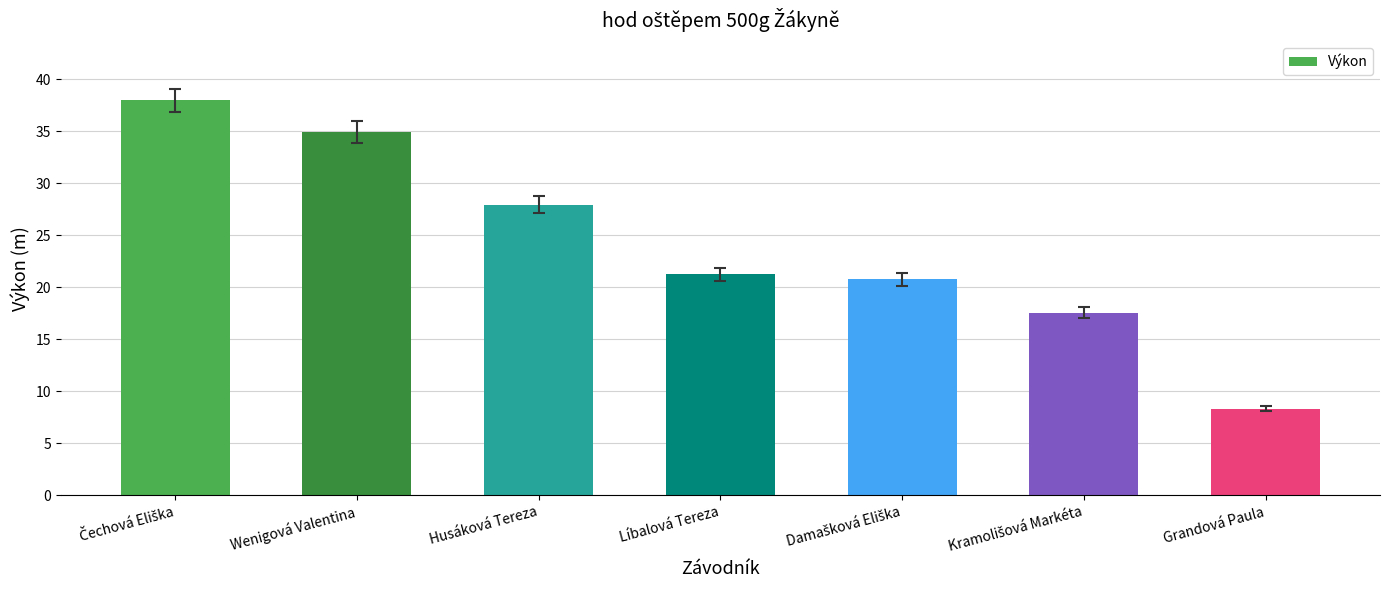

What is the value of the 6th bar from the left?

17.5